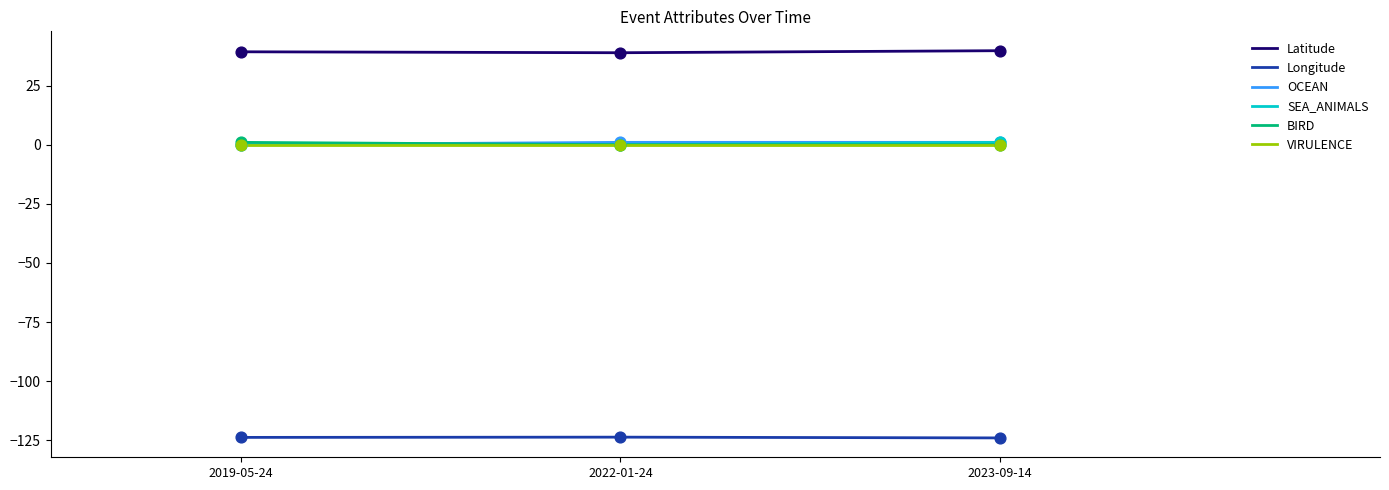

What is the total value across all series at 2023-09-14?

-82.2